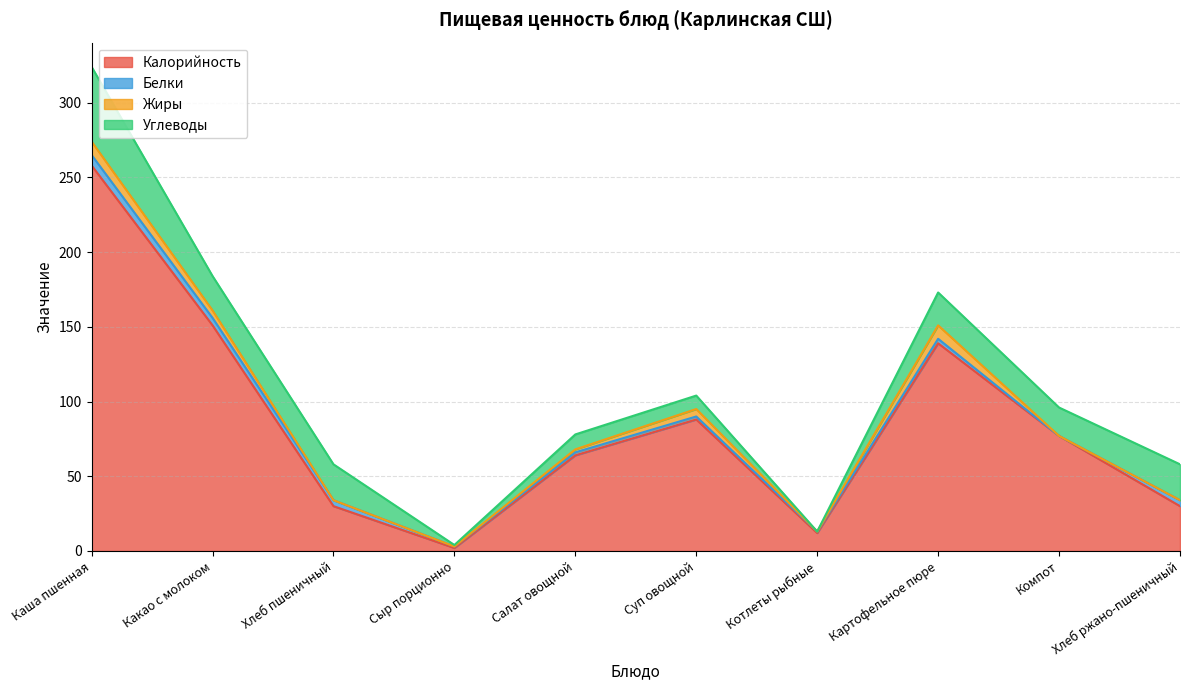

Reading left to right, extract all data points from this chart.

Калорийность: Каша пшенная=258	Какао с молоком=151	Хлеб пшеничный=30	Сыр порционно=2	Салат овощной=64	Суп овощной=88	Котлеты рыбные=12	Картофельное пюре=139	Компот=77	Хлеб ржано-пшеничный=30
Белки: Каша пшенная=7	Какао с молоком=5	Хлеб пшеничный=4	Сыр порционно=1	Салат овощной=2	Суп овощной=2	Котлеты рыбные=1	Картофельное пюре=3	Компот=0	Хлеб ржано-пшеничный=4
Жиры: Каша пшенная=9	Какао с молоком=5	Хлеб пшеничный=0	Сыр порционно=0	Салат овощной=2	Суп овощной=5	Котлеты рыбные=0	Картофельное пюре=9	Компот=0	Хлеб ржано-пшеничный=0
Углеводы: Каша пшенная=50	Какао с молоком=23	Хлеб пшеничный=24	Сыр порционно=1	Салат овощной=10	Суп овощной=9	Котлеты рыбные=0	Картофельное пюре=22	Компот=19	Хлеб ржано-пшеничный=24